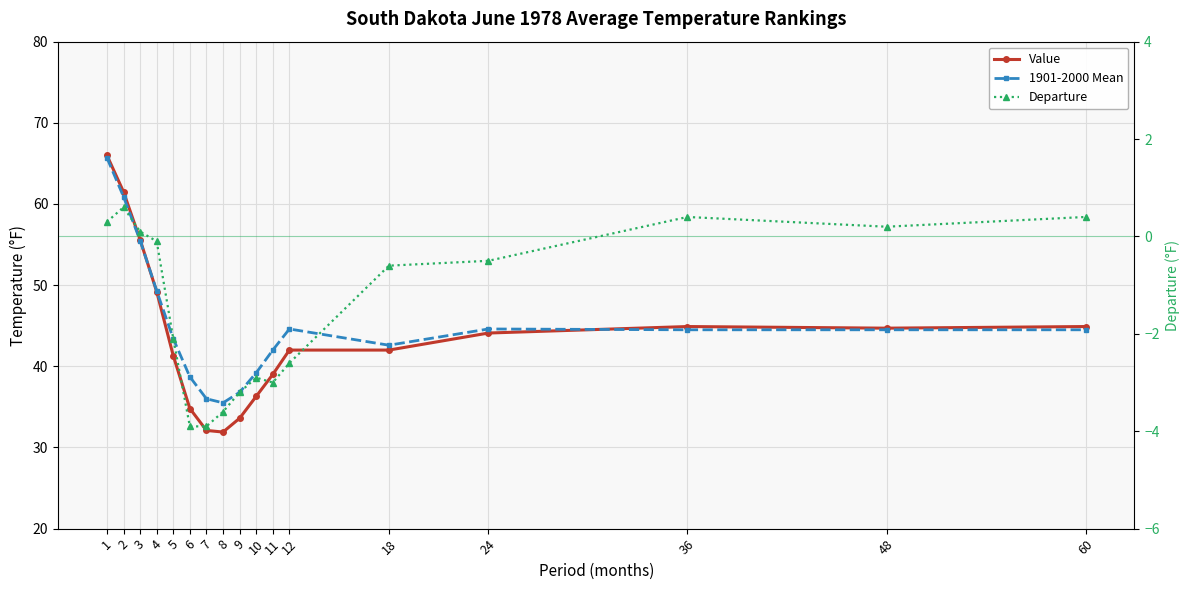

Reading left to right, transcribe all the data shown in this chart.

Value: 66.0	61.5	55.6	49.2	41.3	34.8	32.1	31.9	33.6	36.3	39.0	42.0	42.0	44.1	44.9	44.7	44.9
1901-2000 Mean: 65.7	60.9	55.5	49.3	43.4	38.7	36.0	35.5	36.8	39.2	42.0	44.6	42.6	44.6	44.5	44.5	44.5
Departure: 0.3	0.6	0.1	-0.1	-2.1	-3.9	-3.9	-3.6	-3.2	-2.9	-3.0	-2.6	-0.6	-0.5	0.4	0.2	0.4